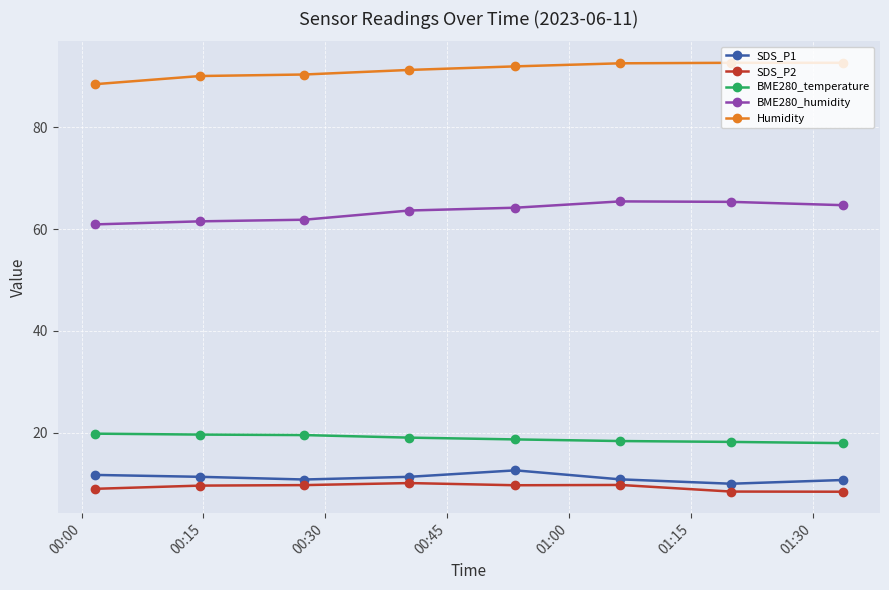

Which series has the largest total across all categories?

Humidity